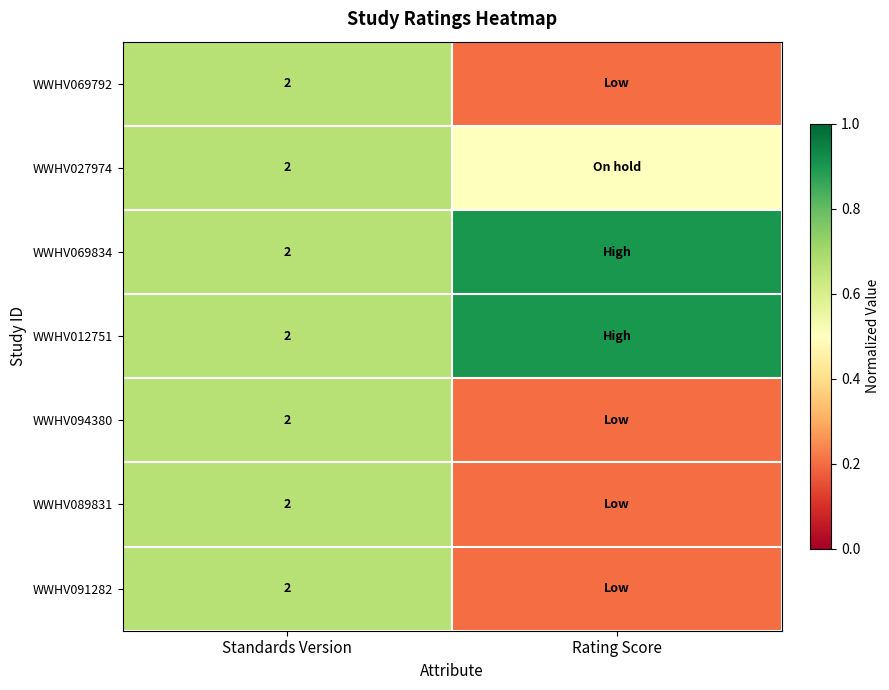

At how many categories does at least one series exceed 0?

2